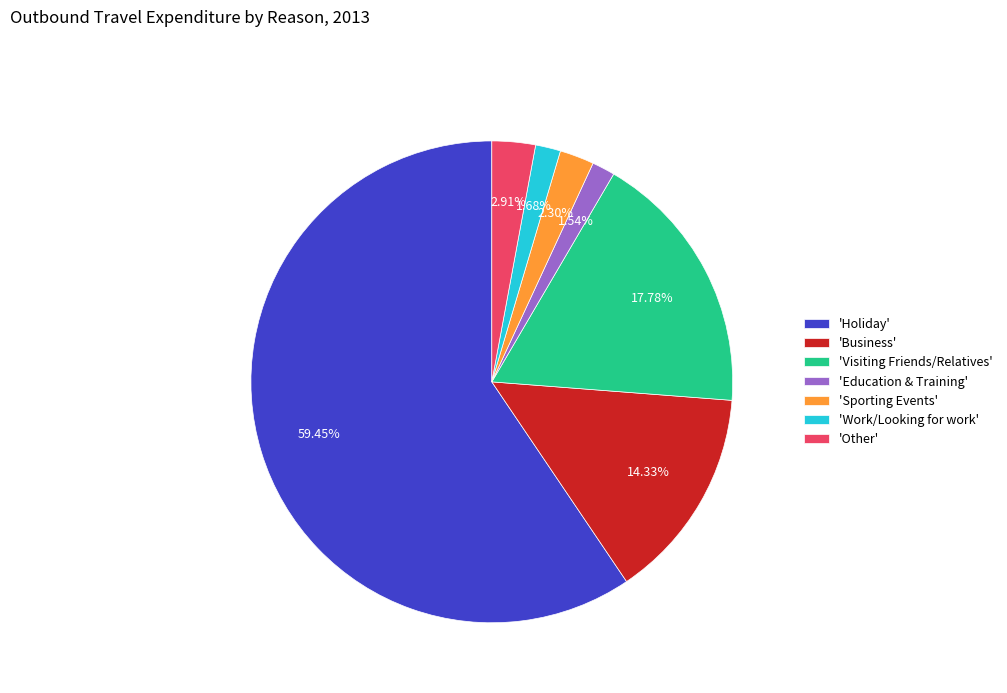

How many slices are in this pie chart?

7